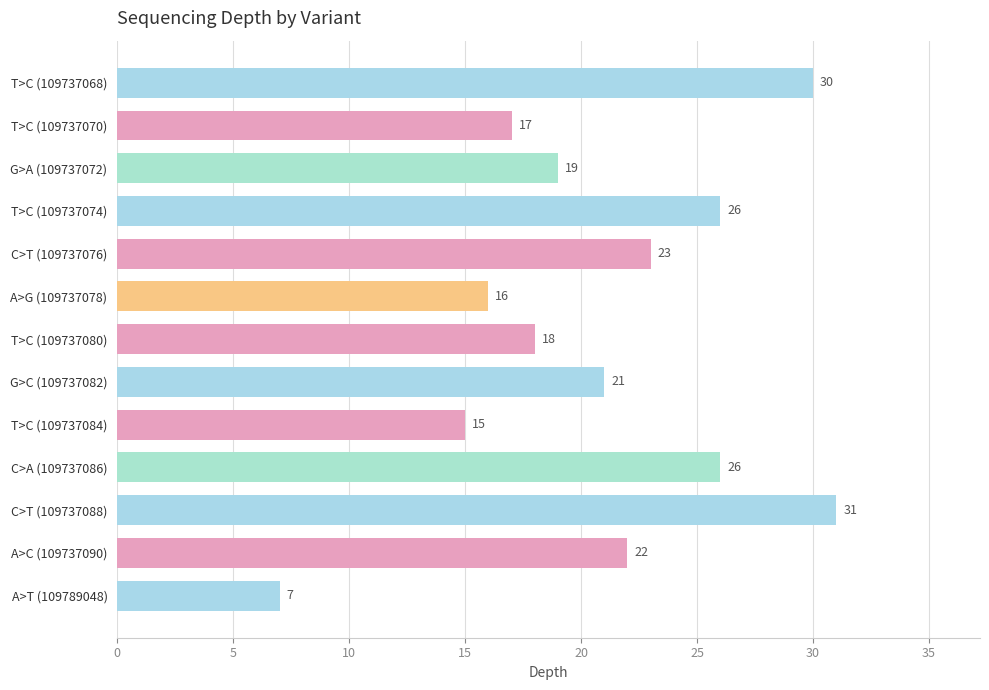

Reading bottom to top, extract all data points from this chart.

A>T (109789048)=7	A>C (109737090)=22	C>T (109737088)=31	C>A (109737086)=26	T>C (109737084)=15	G>C (109737082)=21	T>C (109737080)=18	A>G (109737078)=16	C>T (109737076)=23	T>C (109737074)=26	G>A (109737072)=19	T>C (109737070)=17	T>C (109737068)=30